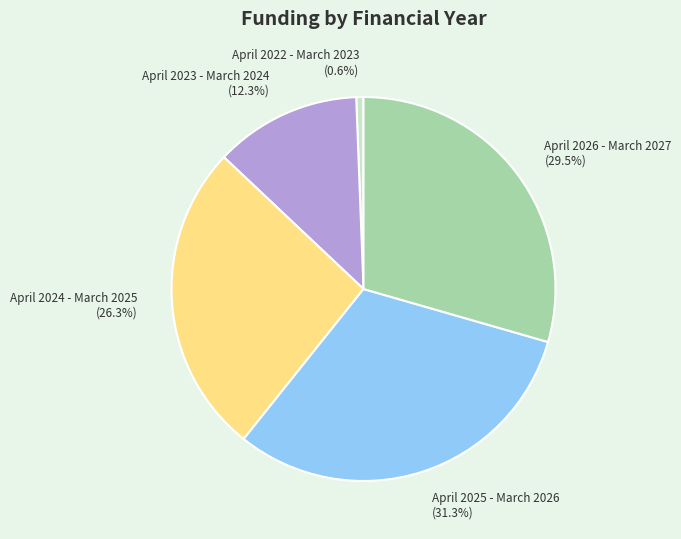

Is there a majority slice in this chart?

No